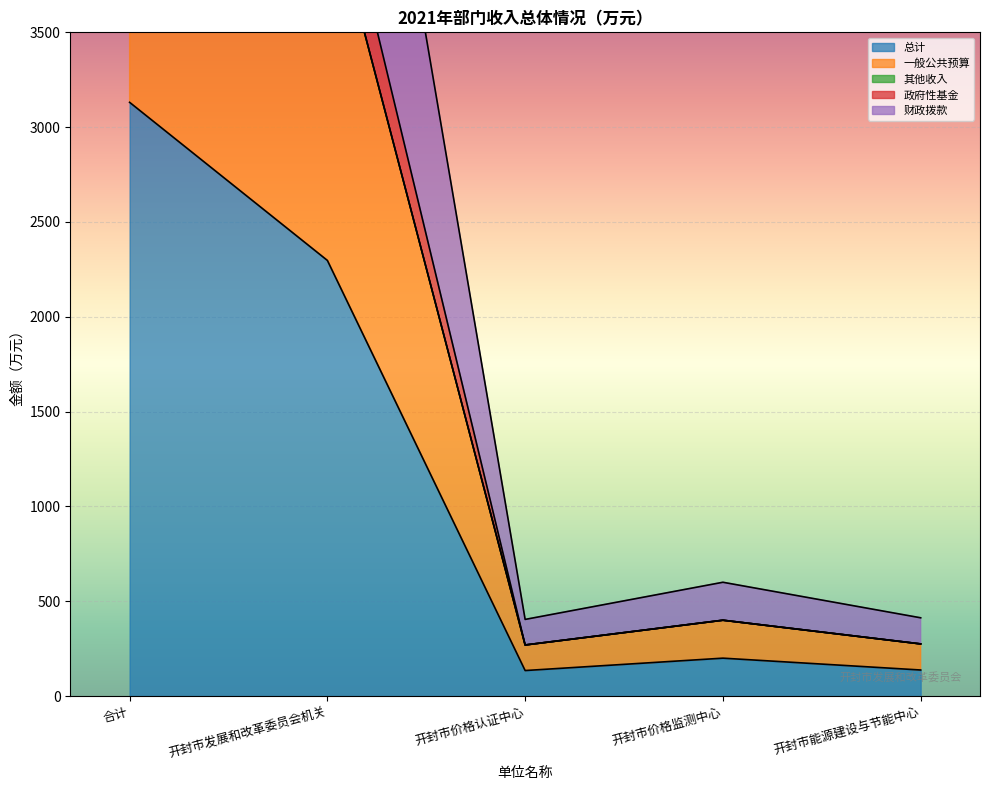

What position from the left is 开封市能源建设与节能中心?

5